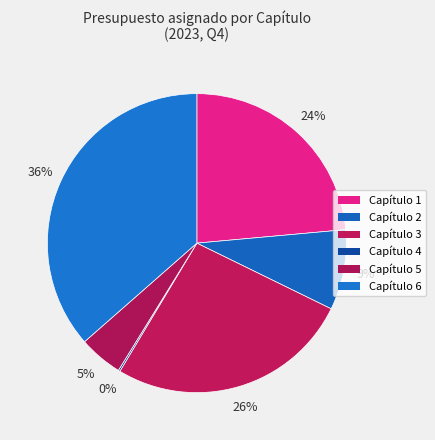

Is it true that Capítulo 6 is 36% of the pie?

True